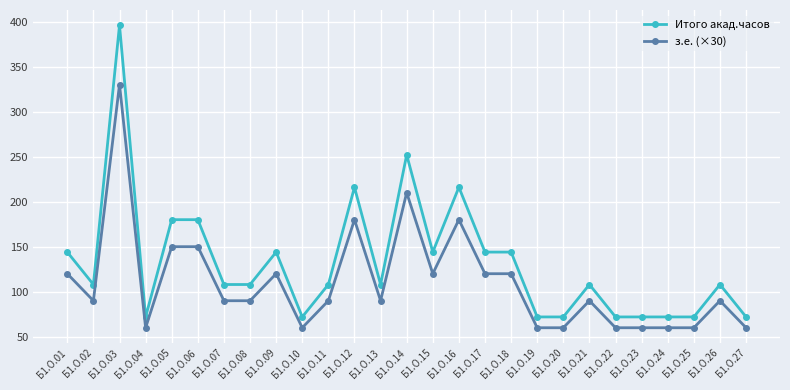

Reading right to left, extract all data points from this chart.

Итого акад.часов: 72	108	72	72	72	72	108	72	72	144	144	216	144	252	108	216	108	72	144	108	108	180	180	72	396	108	144
з.е. (×30): 60	90	60	60	60	60	90	60	60	120	120	180	120	210	90	180	90	60	120	90	90	150	150	60	330	90	120